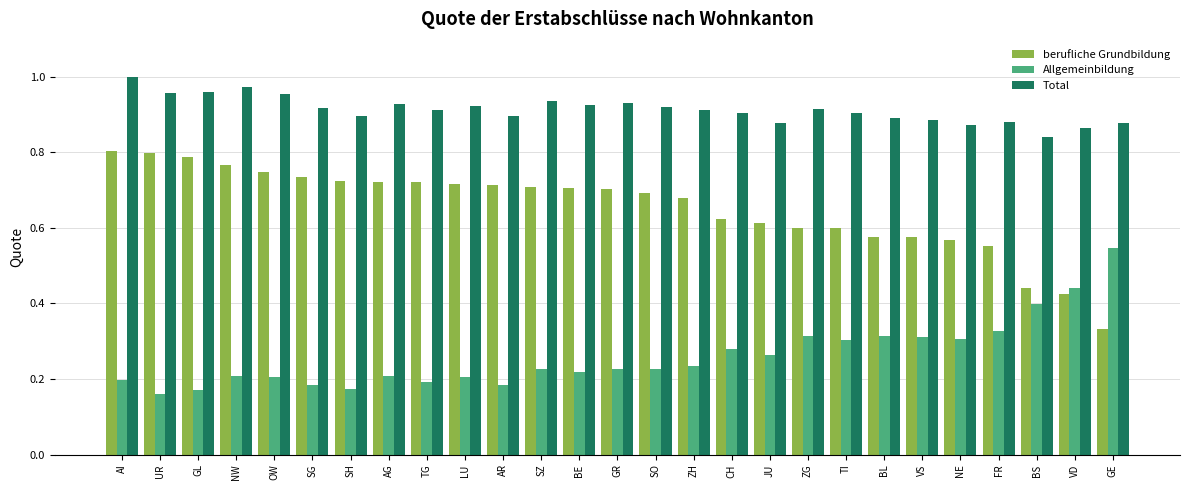

What is the sum of the Total values at SO and TI?

1.8